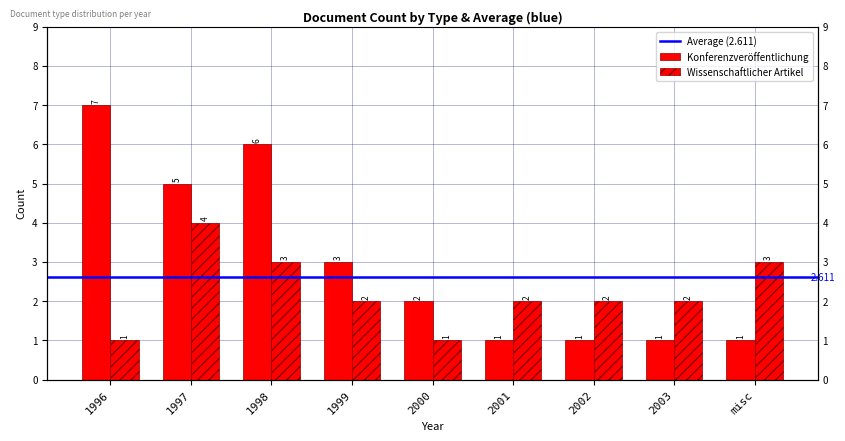

Reading left to right, list all the values displayed in this chart.

Konferenzveröffentlichung: 7	5	6	3	2	1	1	1	1
Wissenschaftlicher Artikel: 1	4	3	2	1	2	2	2	3